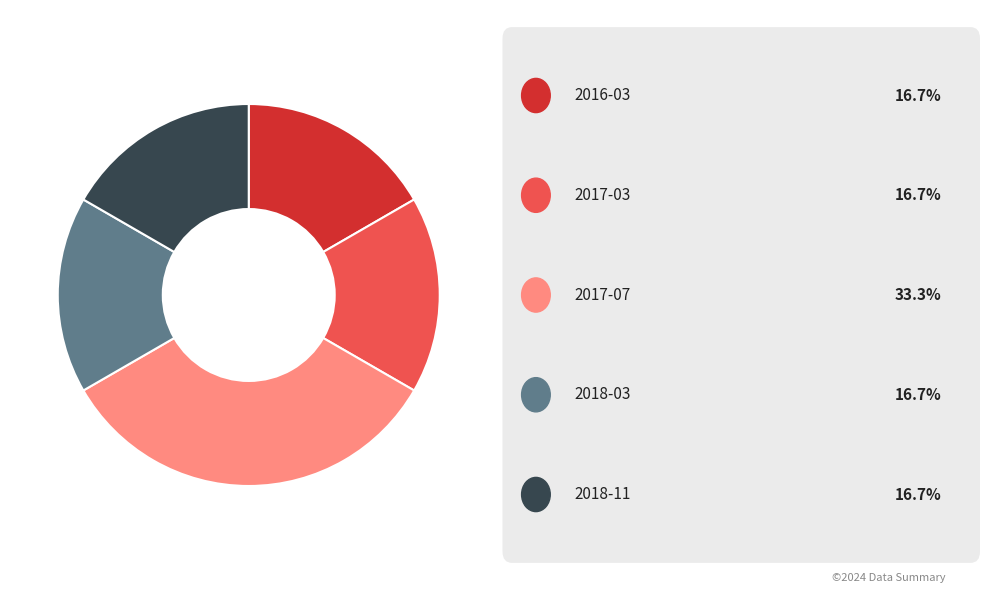

Count the number of slices in the pie.

5